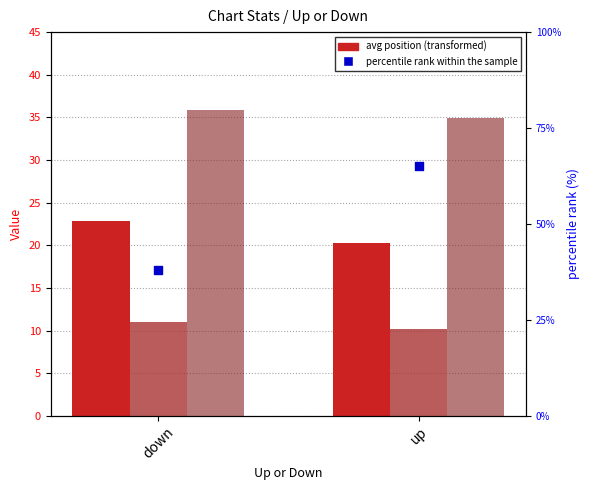

Which series reaches the minimum Y coordinate?

Avg Peak Position